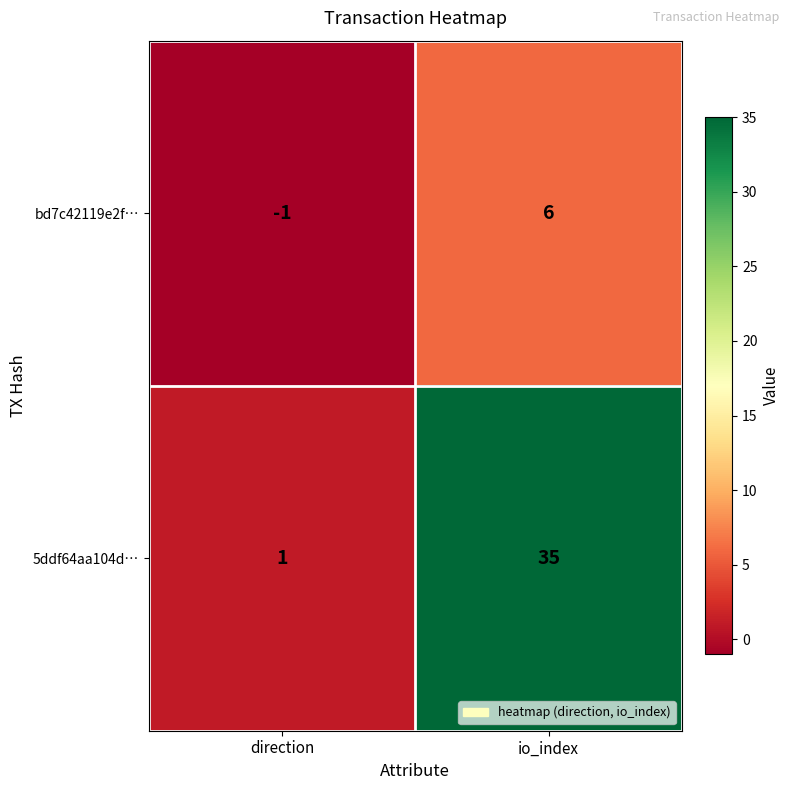

Is it true that bd7c42119e2f… equals -1 at direction?

True